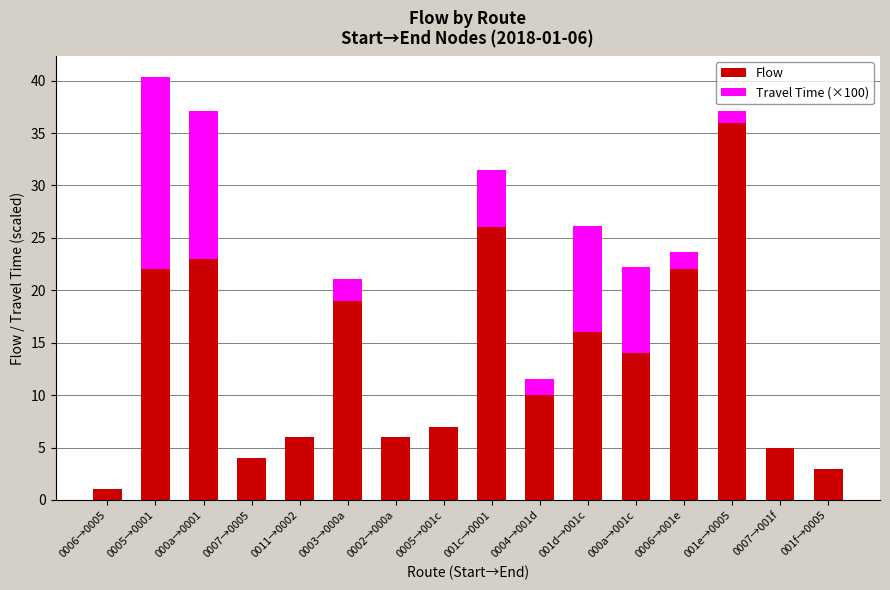

Where is Flow nearest to the value 18?

0003→000a